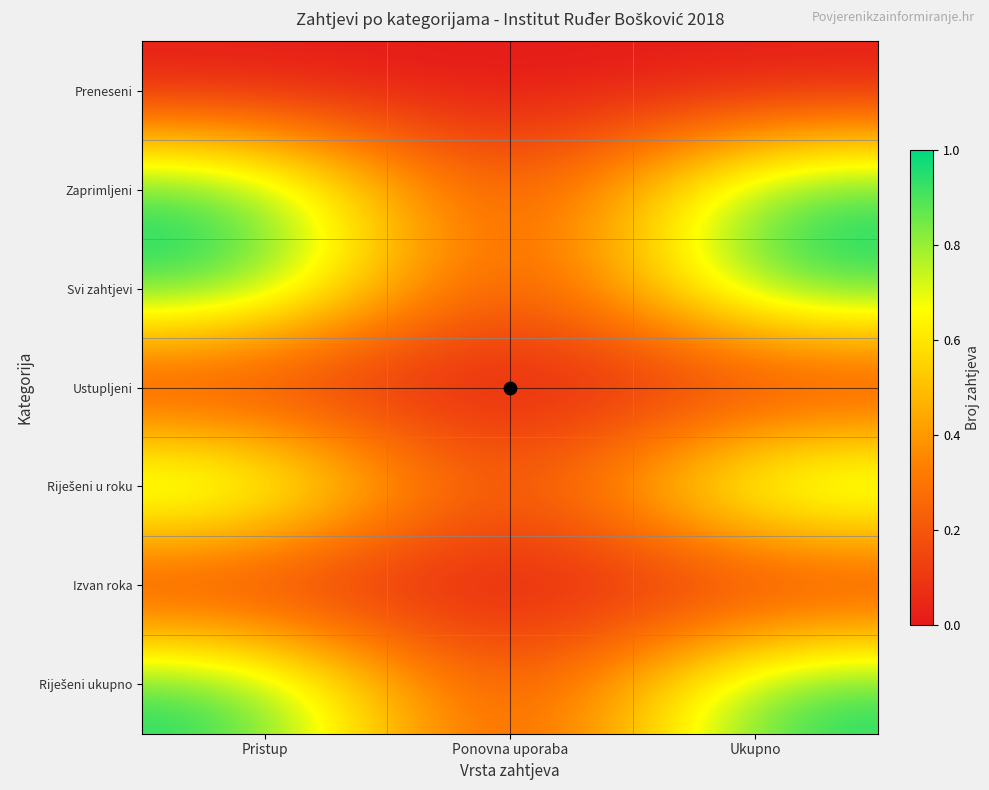

At Ukupno, list the series in order from smallest to largest.

Preneseni, Ustupljeni, Izvan roka, Zaprimljeni, Svi zahtjevi, Riješeni u roku, Riješeni ukupno